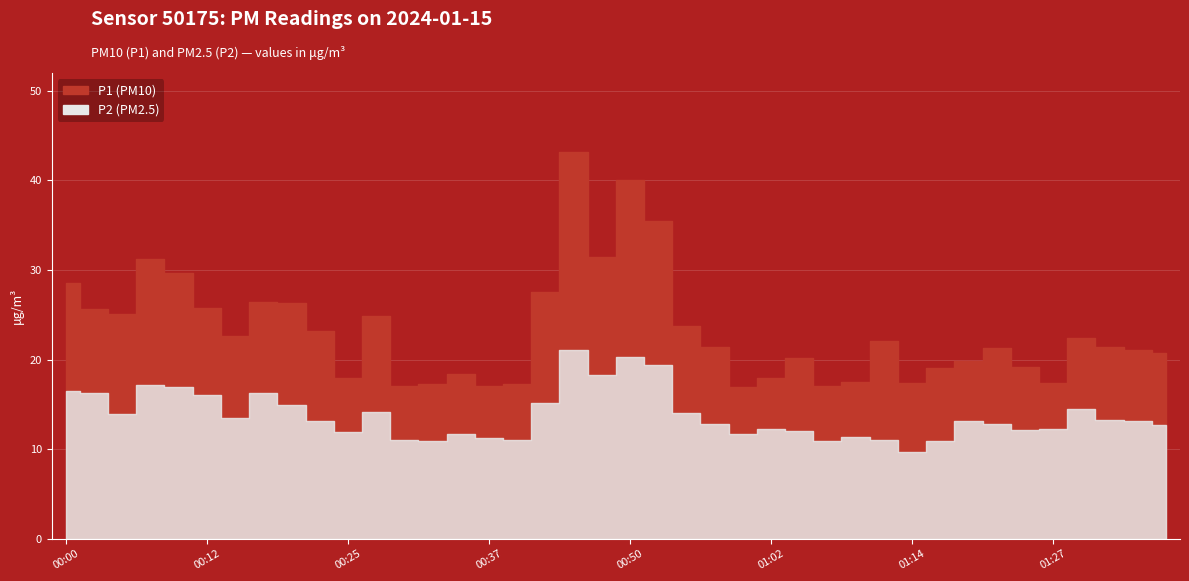

What is the sum of all P2 values?

551.2